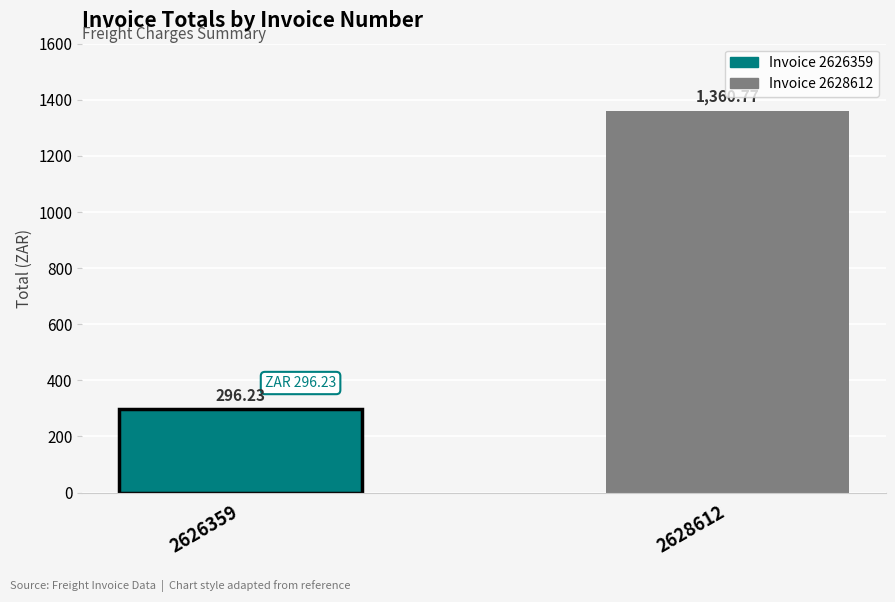

What is the difference between the maximum and minimum values?

1064.5